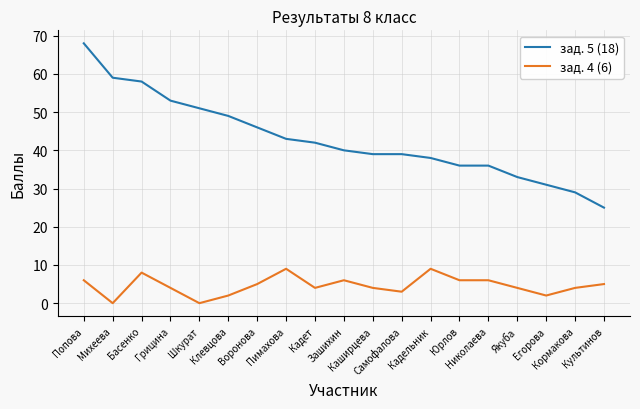

List the series in order of their overall mean, highest first.

зад. 5 (18), зад. 4 (6)